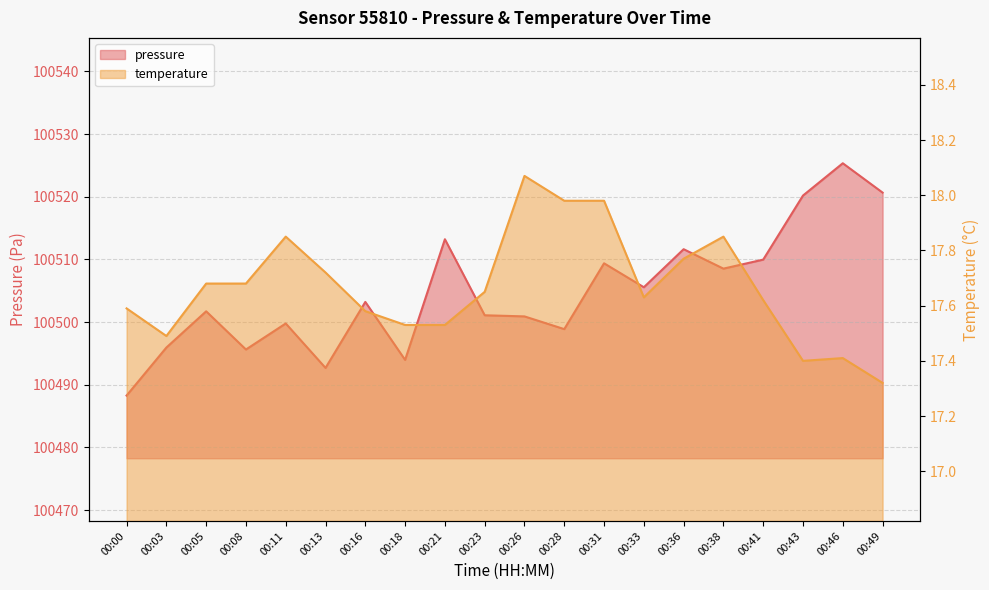

What is the minimum value shown in the chart?

17.3